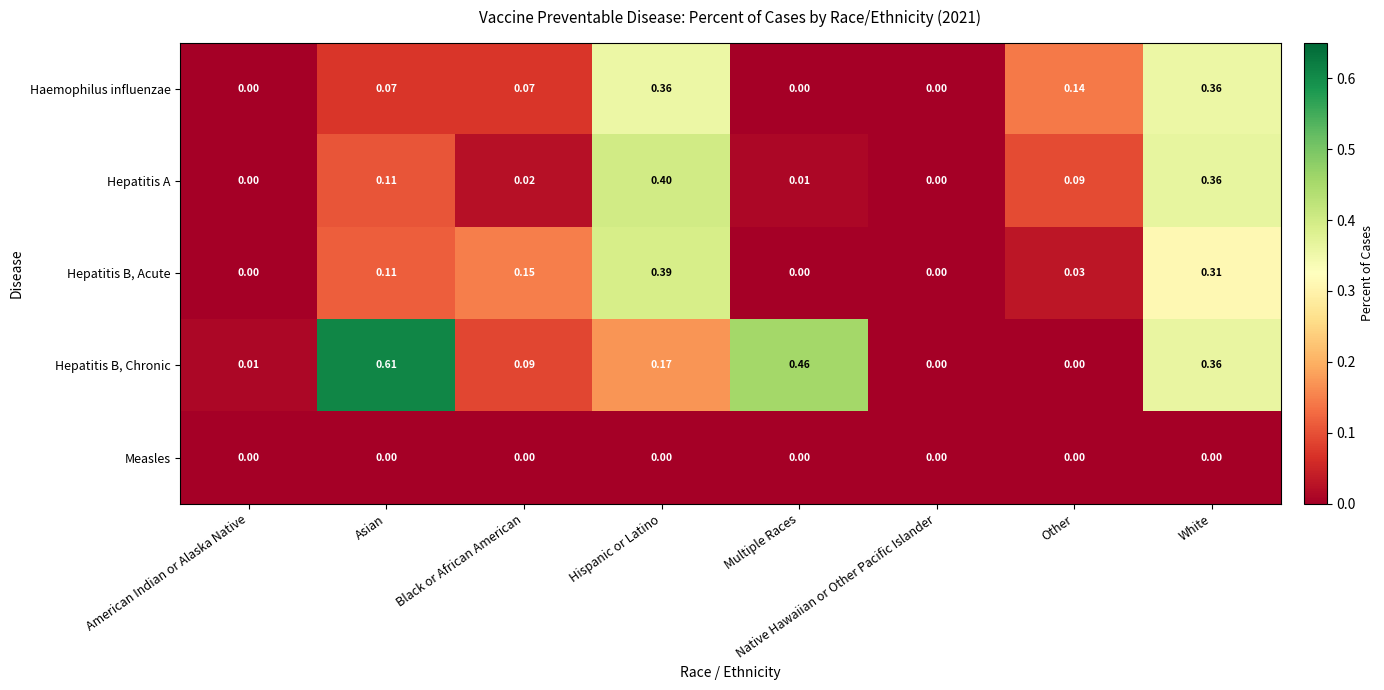

List the series in order of their peak value, highest first.

Hepatitis B, Chronic, Hepatitis A, Hepatitis B, Acute, Haemophilus influenzae, Measles